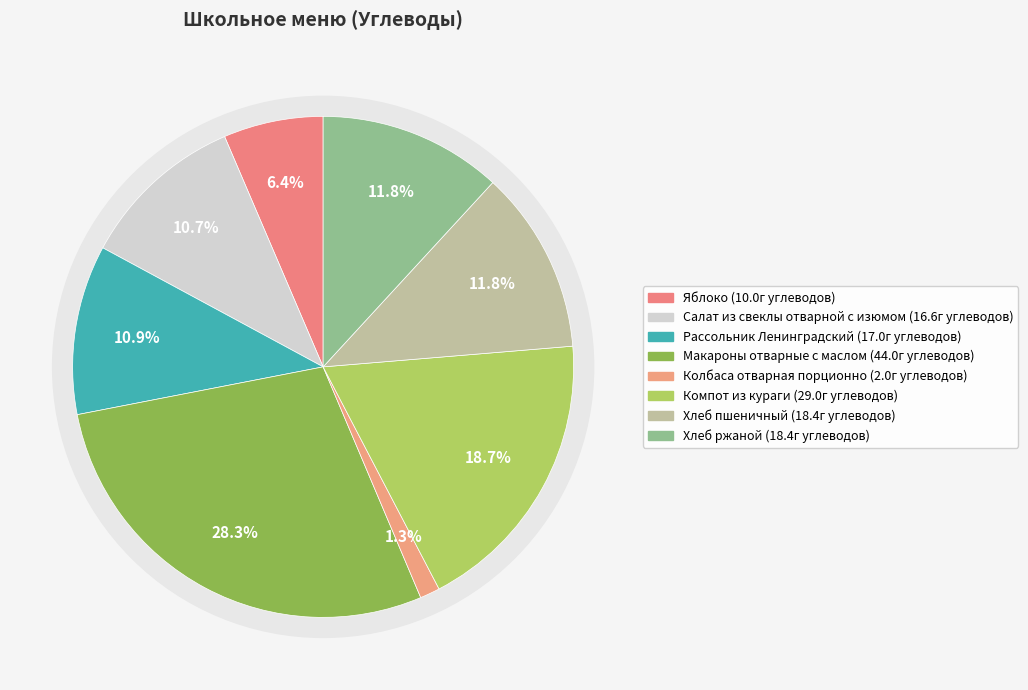

Do Яблоко and Макароны отварные с маслом together represent more than half of the pie?

No